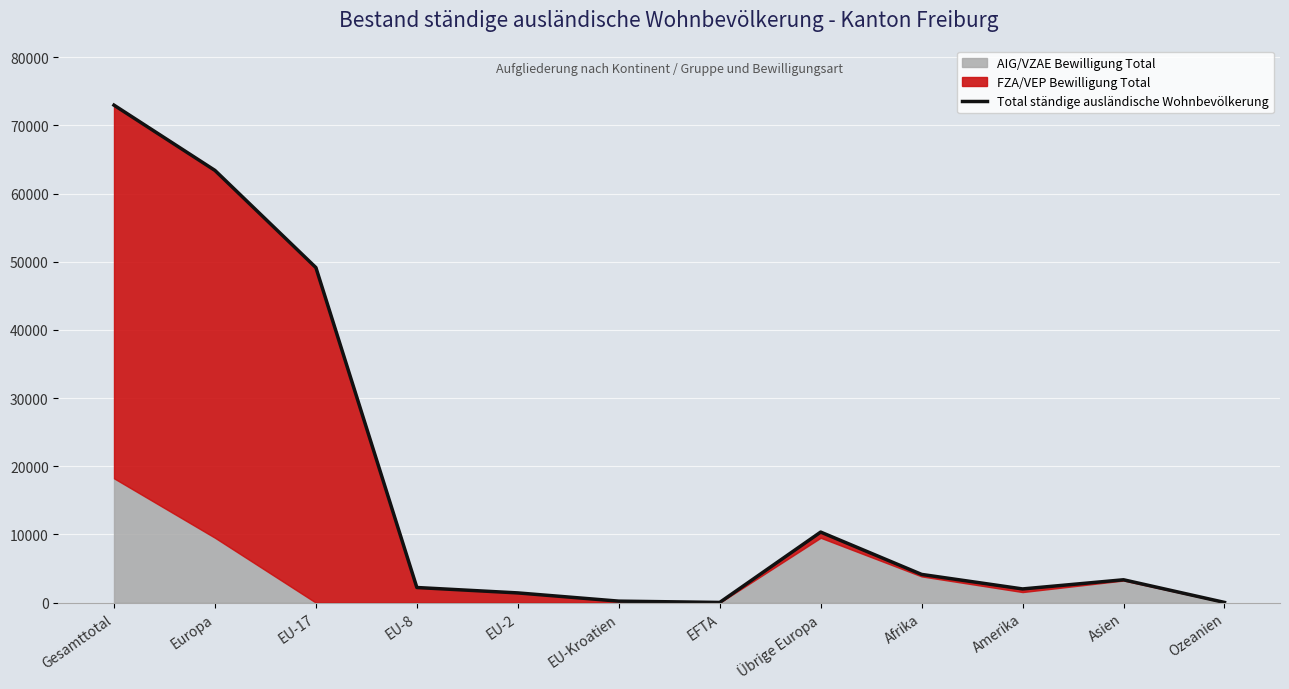

Between Afrika and EU-17, which is larger?

EU-17